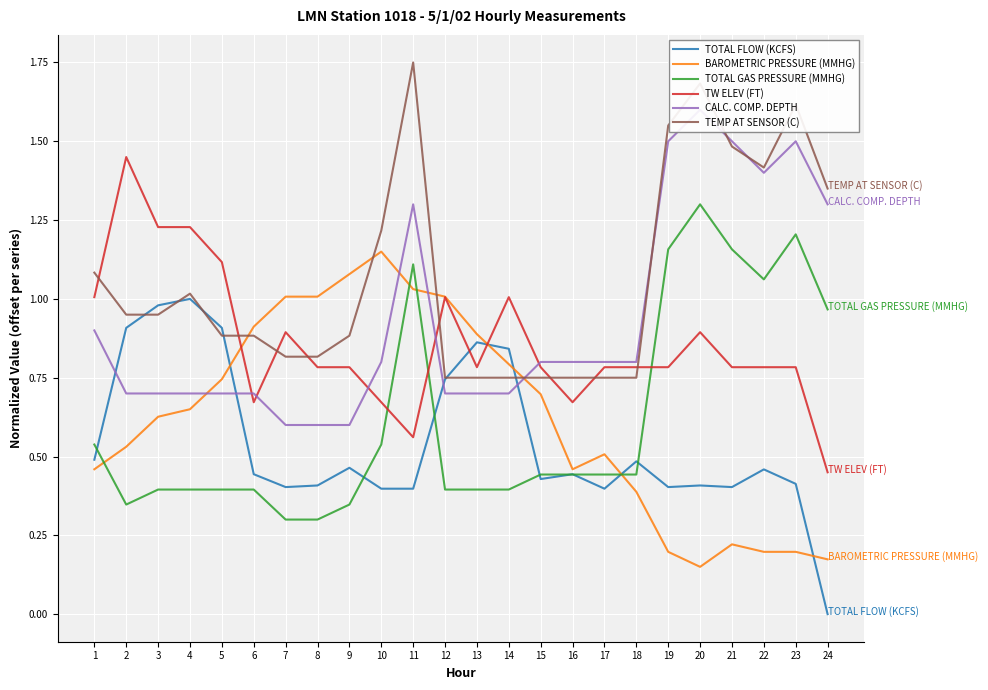

How many lines are shown in the chart?

6